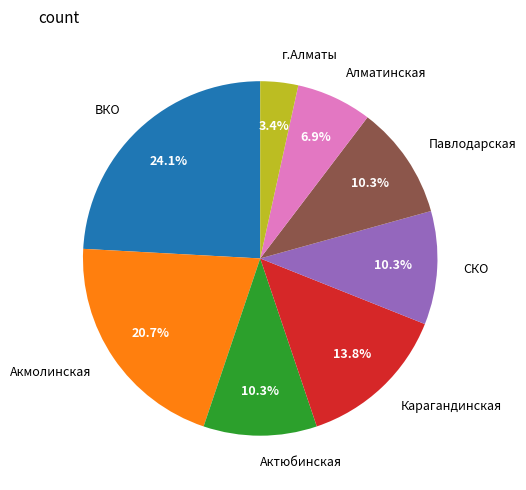

Which has a higher value, ВКО or Карагандинская?

ВКО